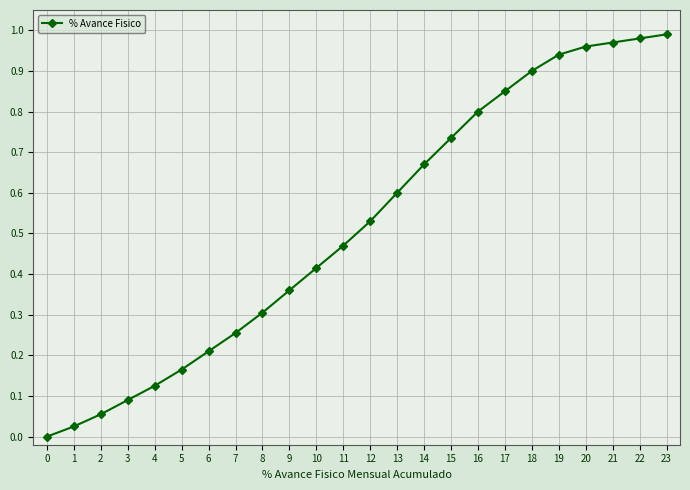

The value at 6 is 0.2. True or false?

True